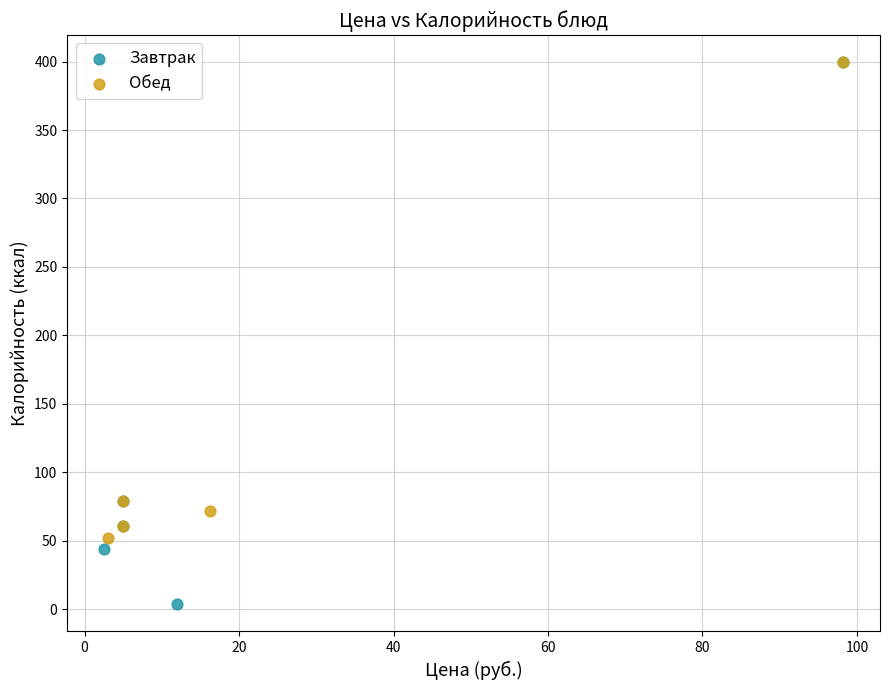

Which series reaches the minimum Y coordinate?

Завтрак